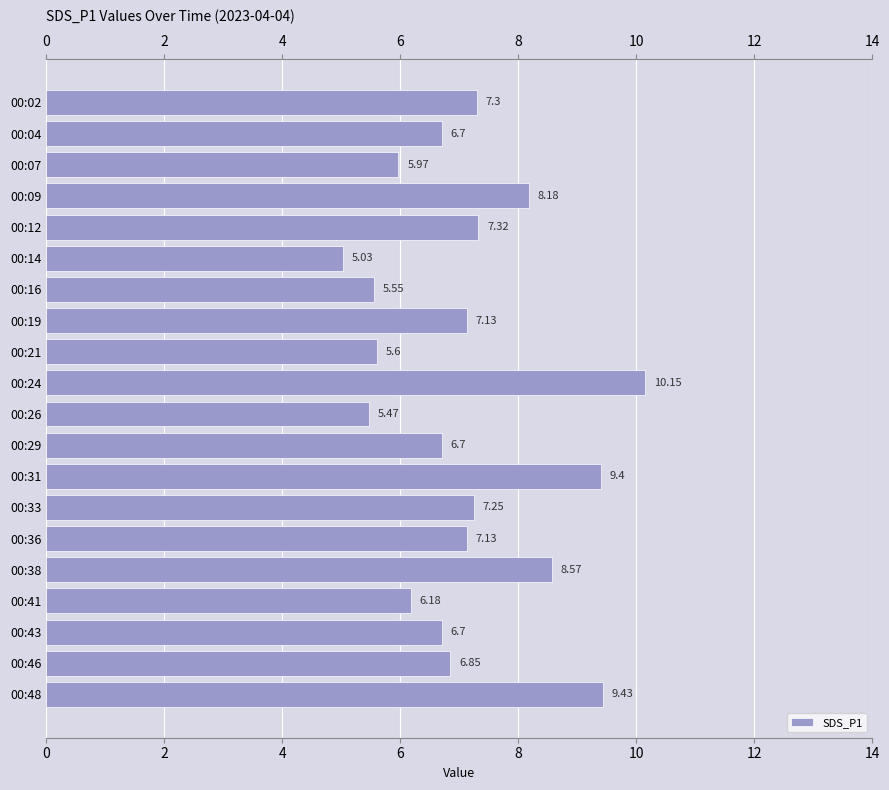

Reading left to right, extract all data points from this chart.

7.3	6.7	6.0	8.2	7.3	5.0	5.5	7.1	5.6	10.2	5.5	6.7	9.4	7.2	7.1	8.6	6.2	6.7	6.8	9.4